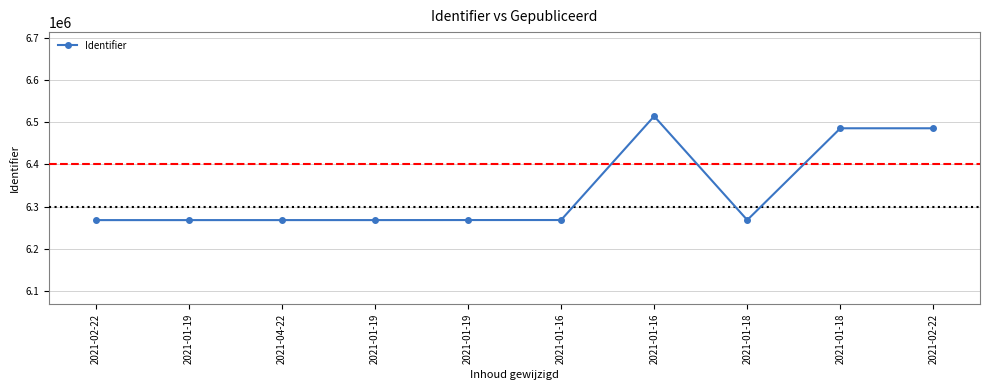

Reading left to right, what are all the values shown in this chart?

6267669	6267679	6267694	6267704	6267807	6267845	6514651	6267853	6486005	6486006